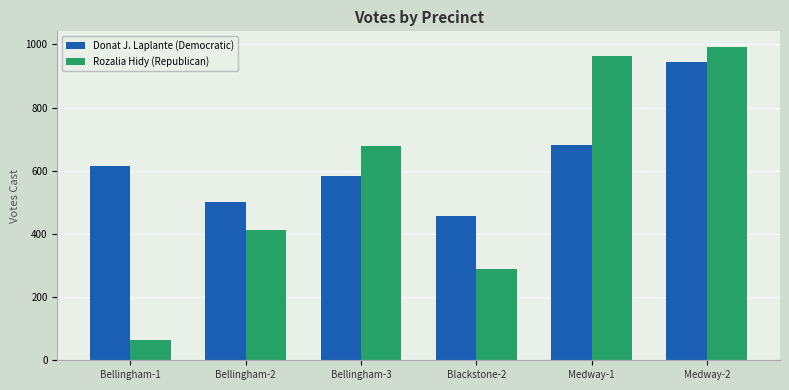

Rank the categories by Donat J. Laplante (Democratic) value from lowest to highest.

Blackstone-2, Bellingham-2, Bellingham-3, Bellingham-1, Medway-1, Medway-2